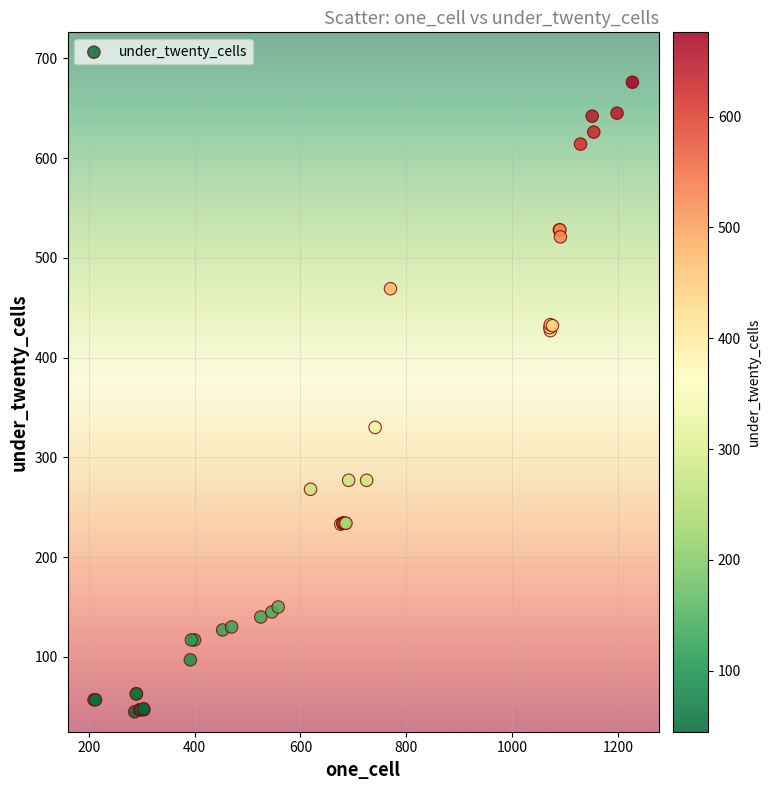

What Y value in the scatter plot is closest to 360?

330